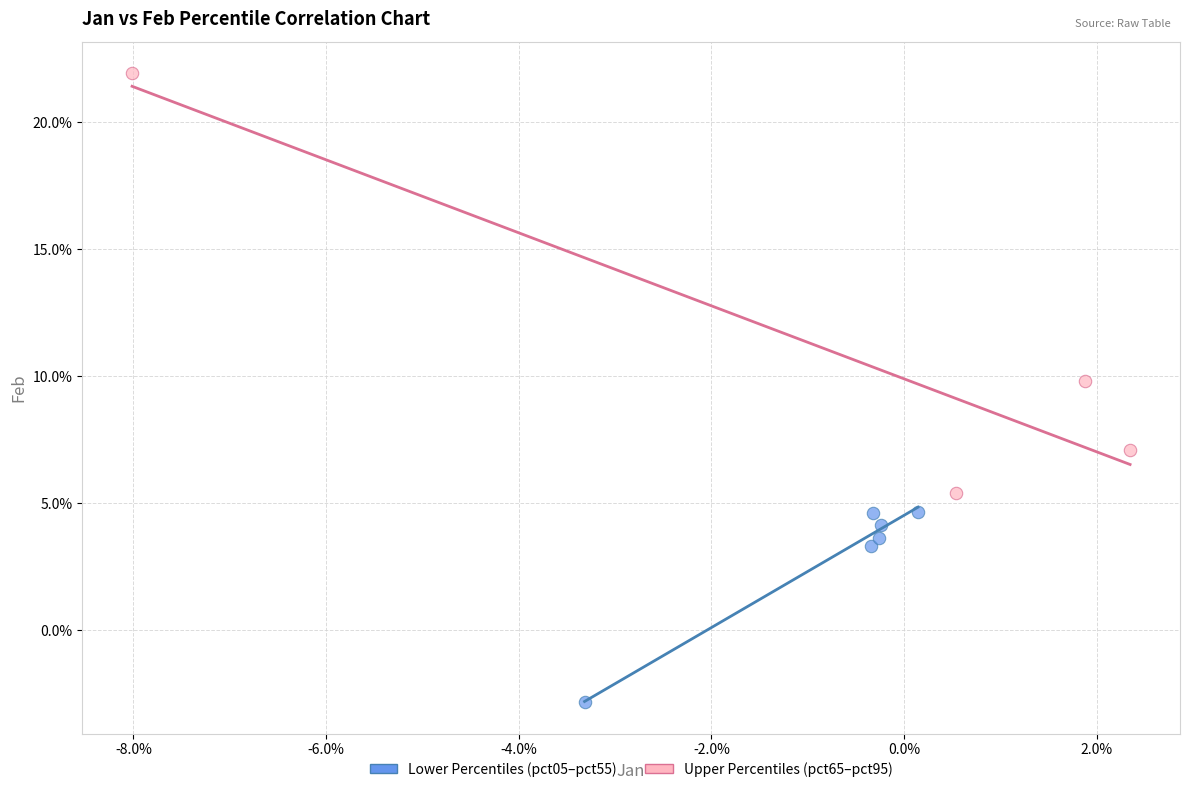

What are all the series names shown in the legend?

Lower Percentiles (pct05–pct55), Upper Percentiles (pct65–pct95)